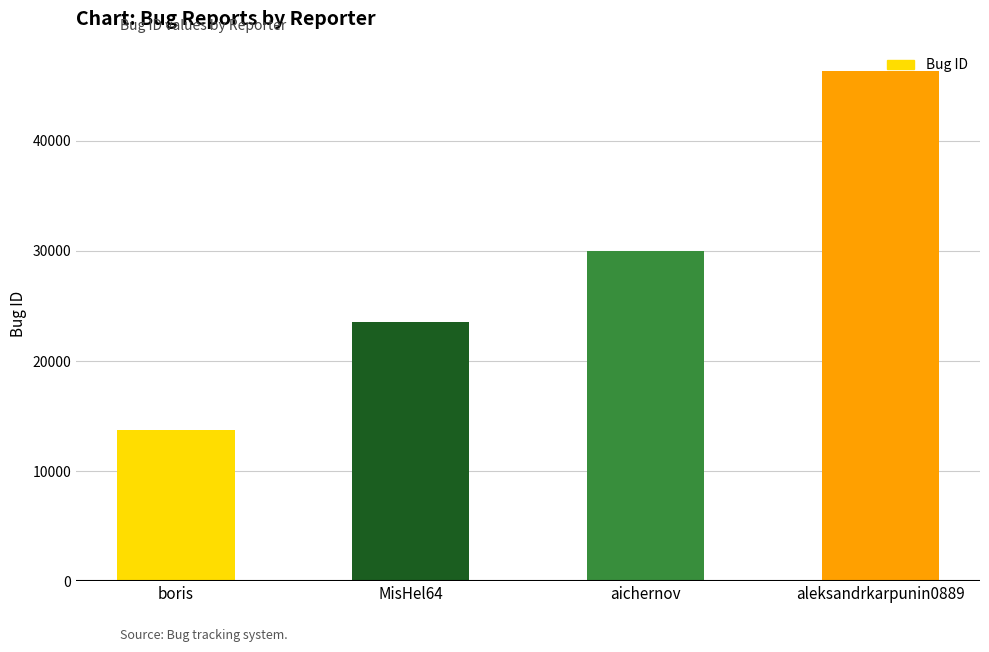

The value at MisHel64 is 23550. True or false?

True